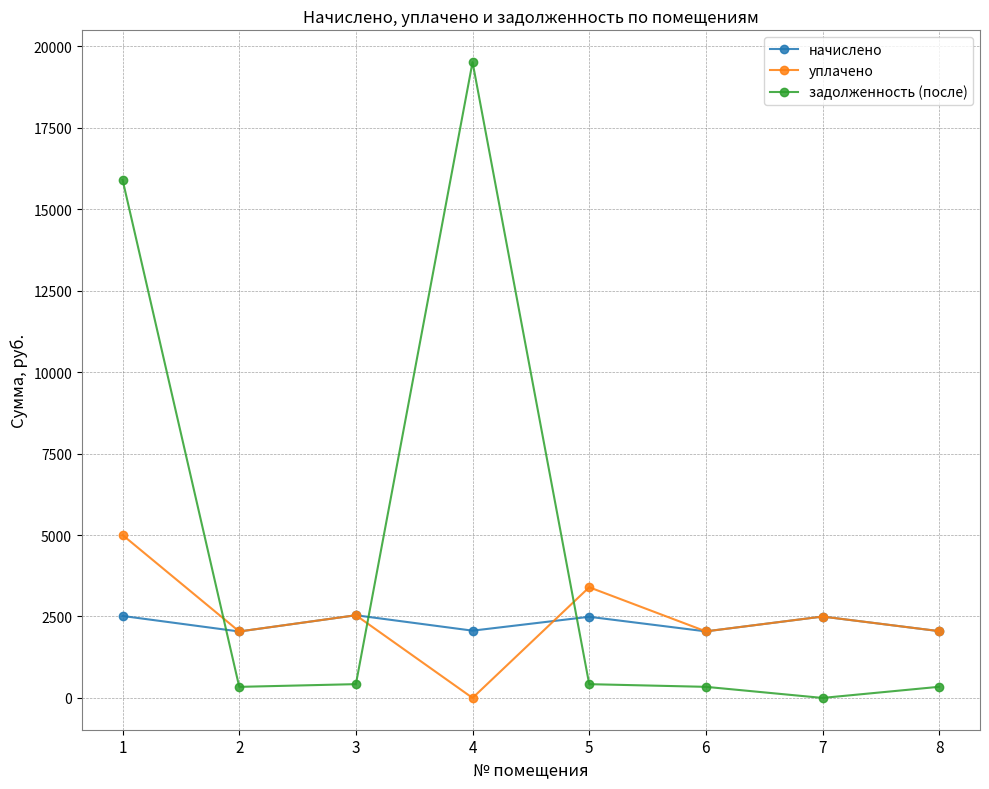

Which series has the widest spread of values?

задолженность (после)